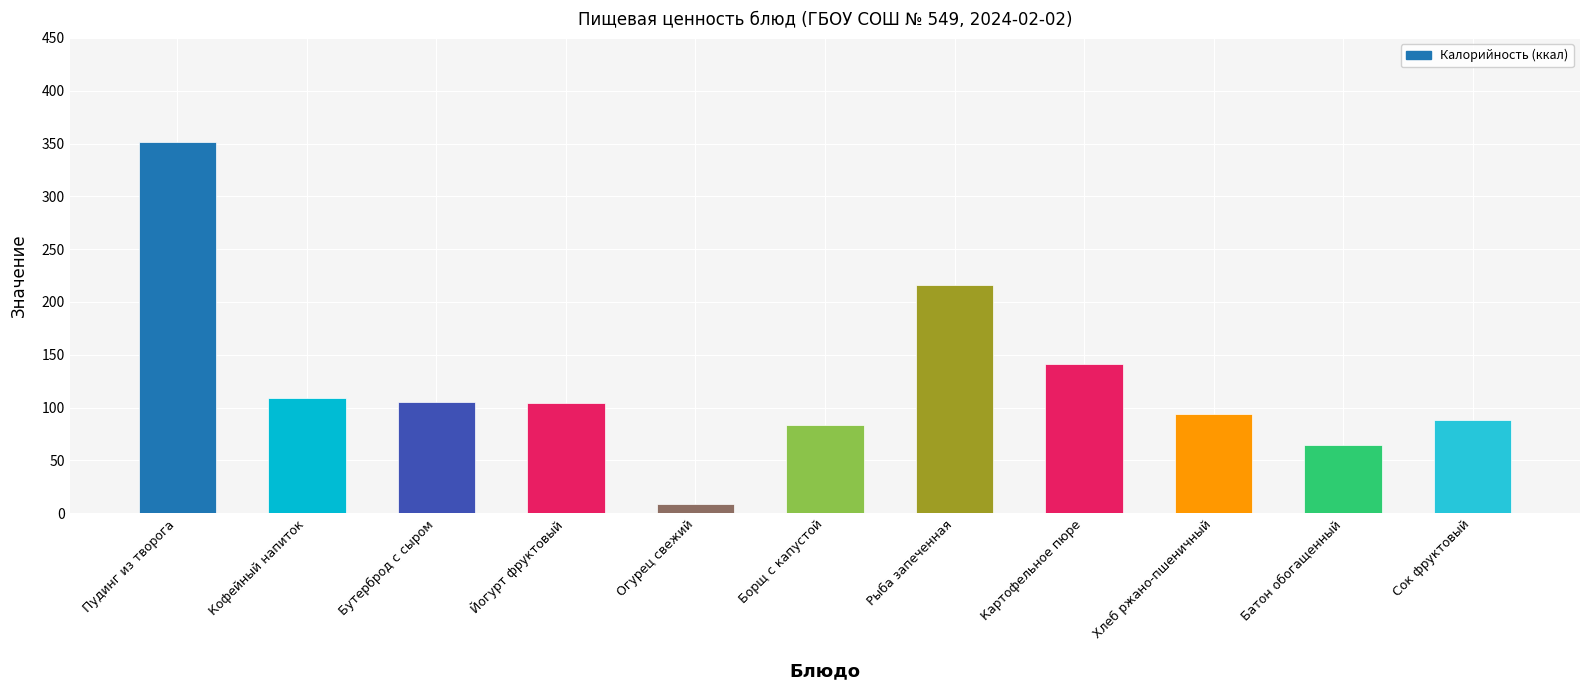

What is the value of the 11th bar from the left?

88.0